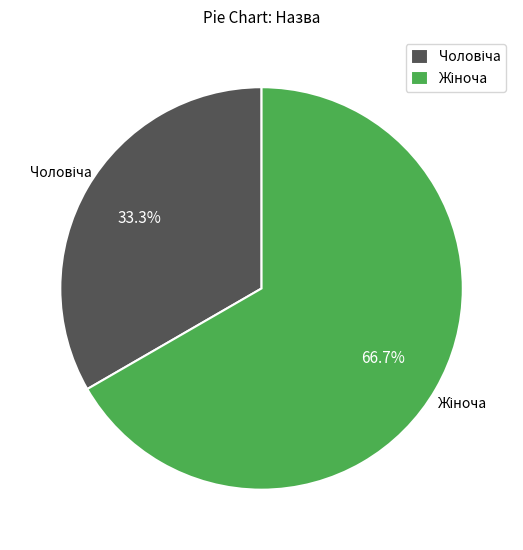

To the nearest percent, what is the difference between the largest and smallest slice percentages?

33%